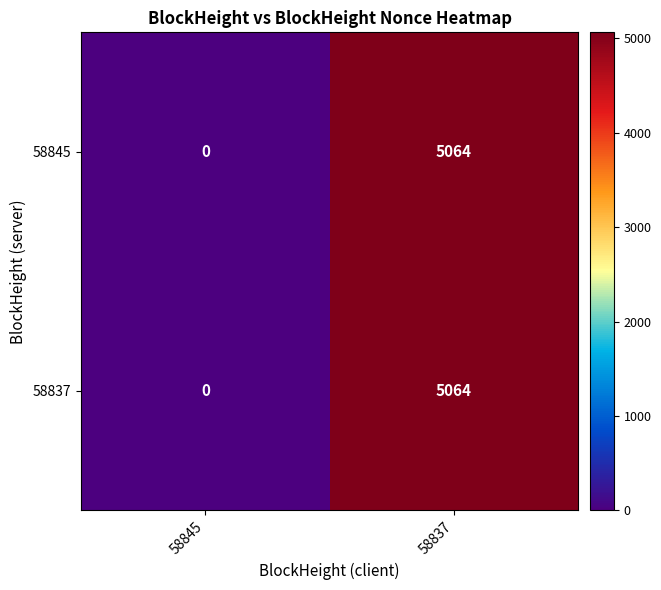

Reading left to right, transcribe all the data shown in this chart.

58845: 58845=0	58837=5064
58837: 58845=0	58837=5064